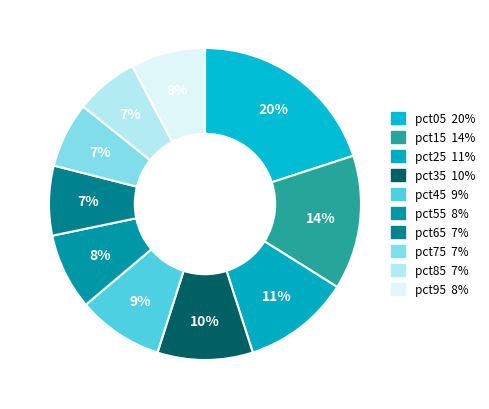

Count the number of slices in the pie.

10